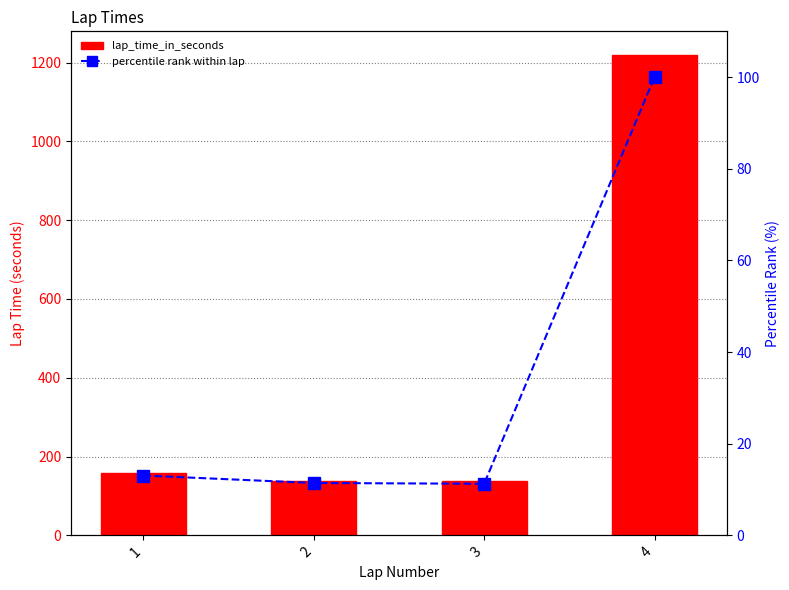

True or false: percentile rank within lap has a value of 100.0 at 4.

True